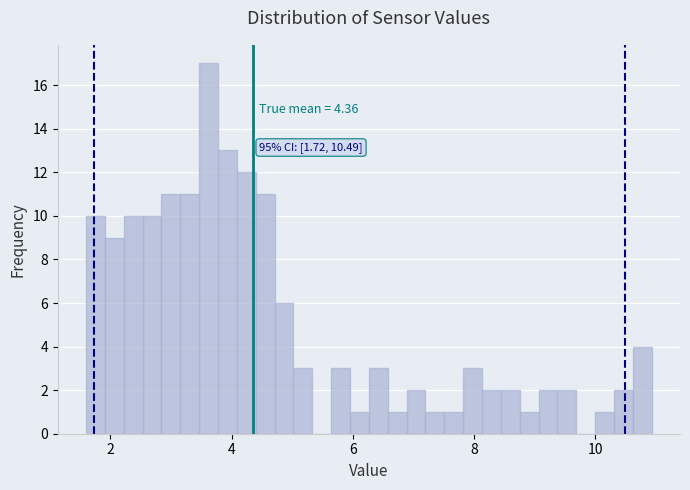

Read against the x-axis, roughly where is the centre of the tallest bar?

3.6